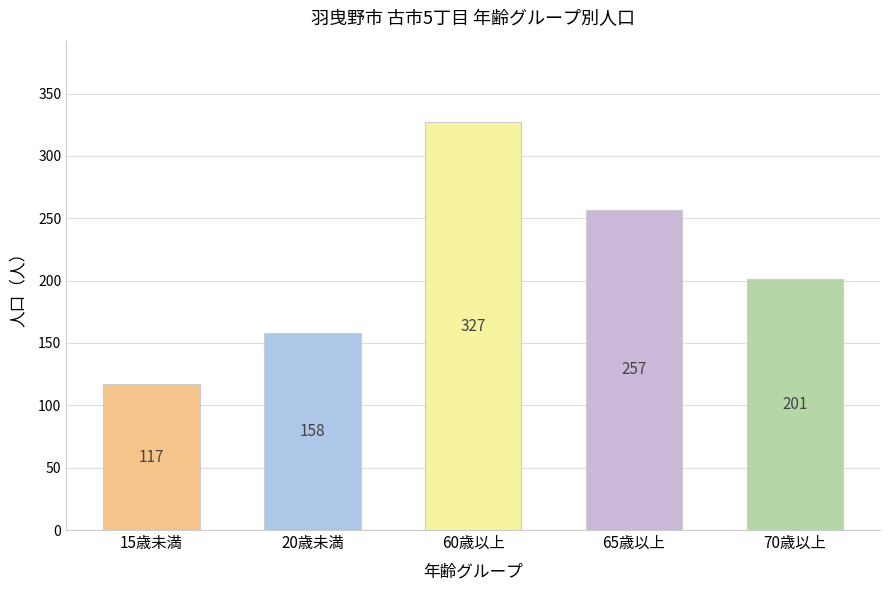

How many values are below 201?

2